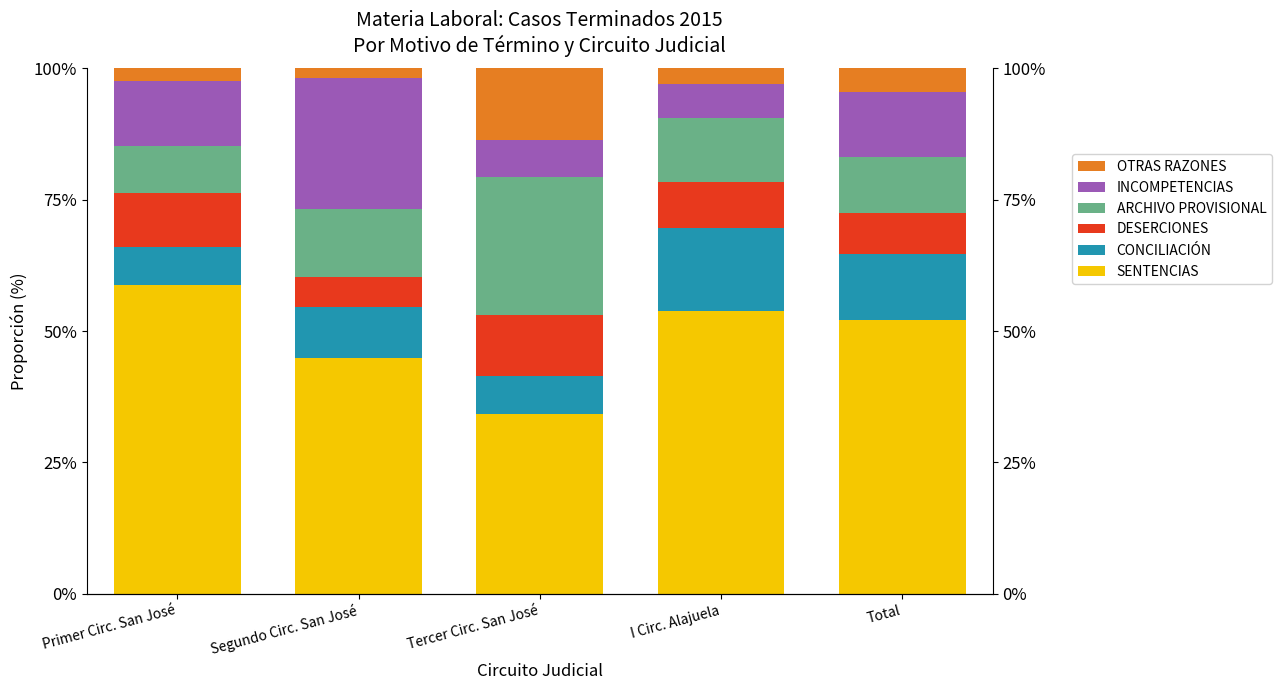

What are all the series names shown in the legend?

SENTENCIAS, CONCILIACIÓN, DESERCIONES, ARCHIVO PROVISIONAL, INCOMPETENCIAS, OTRAS RAZONES